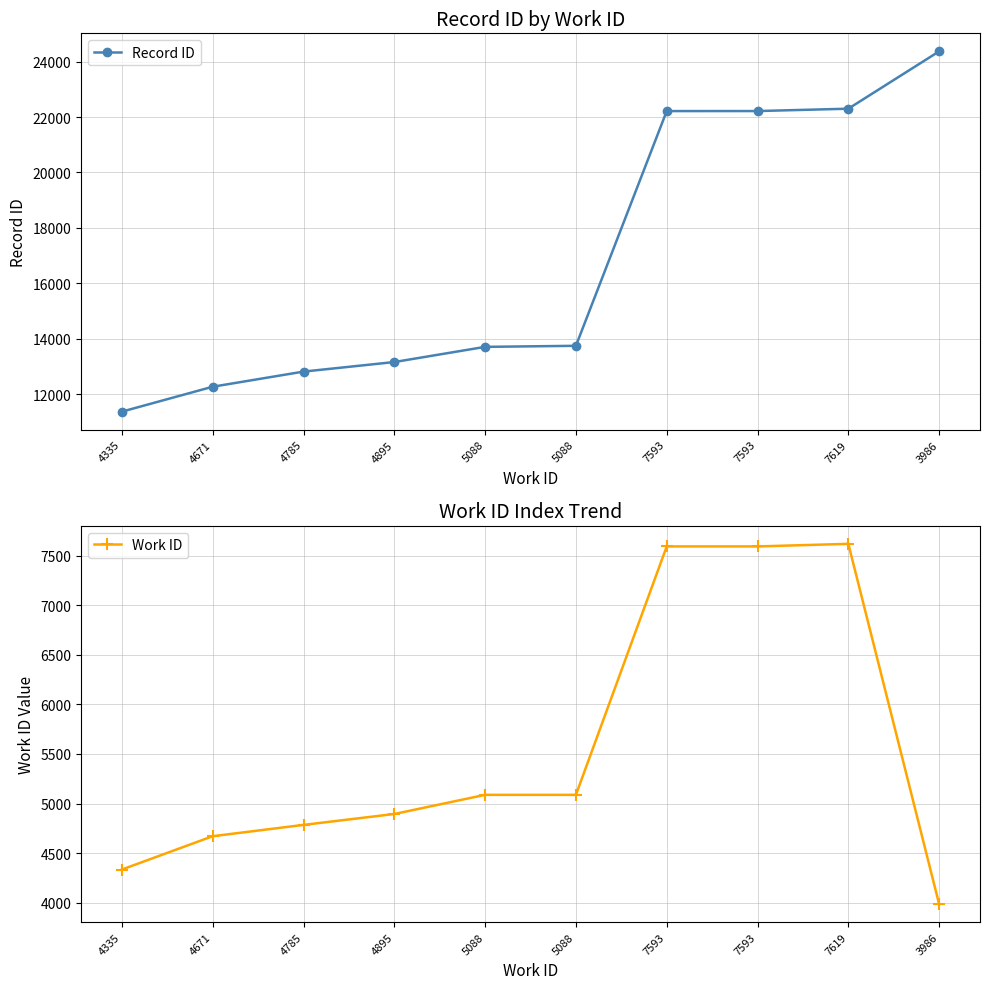

What are all the series names shown in the legend?

Record ID, Work ID